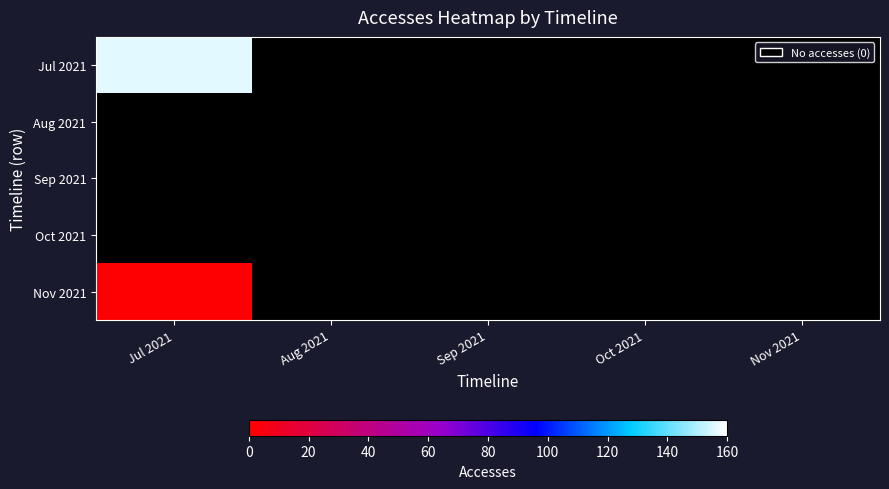

Which series changed the most between Jul 2021 and Sep 2021?

Jul 2021